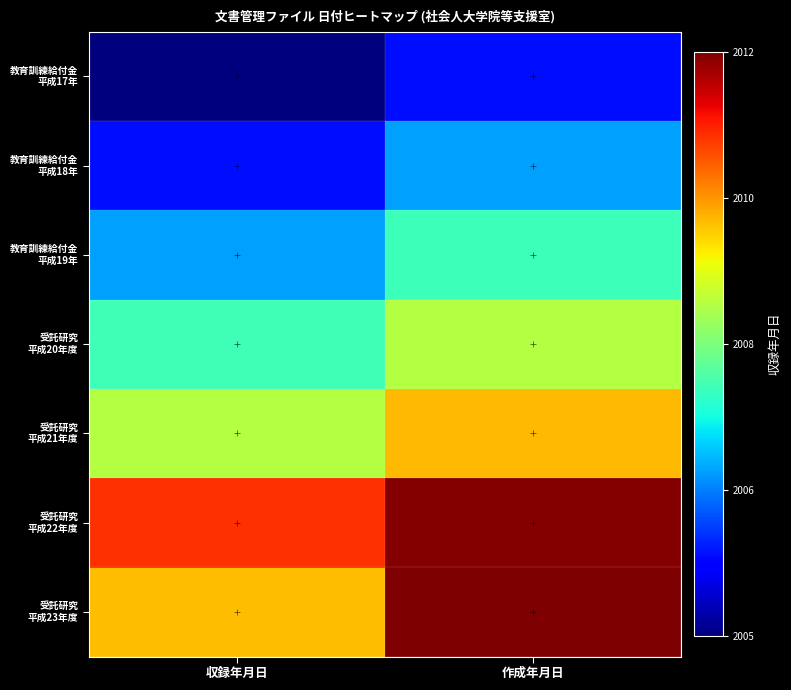

Between 収録年月日 and 作成年月日, which is larger?

作成年月日